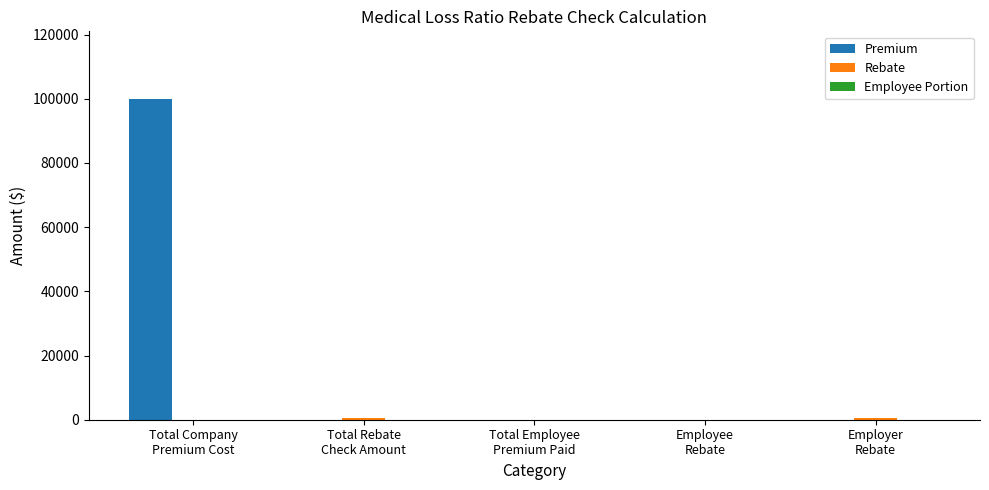

What is the greatest value displayed?

100000